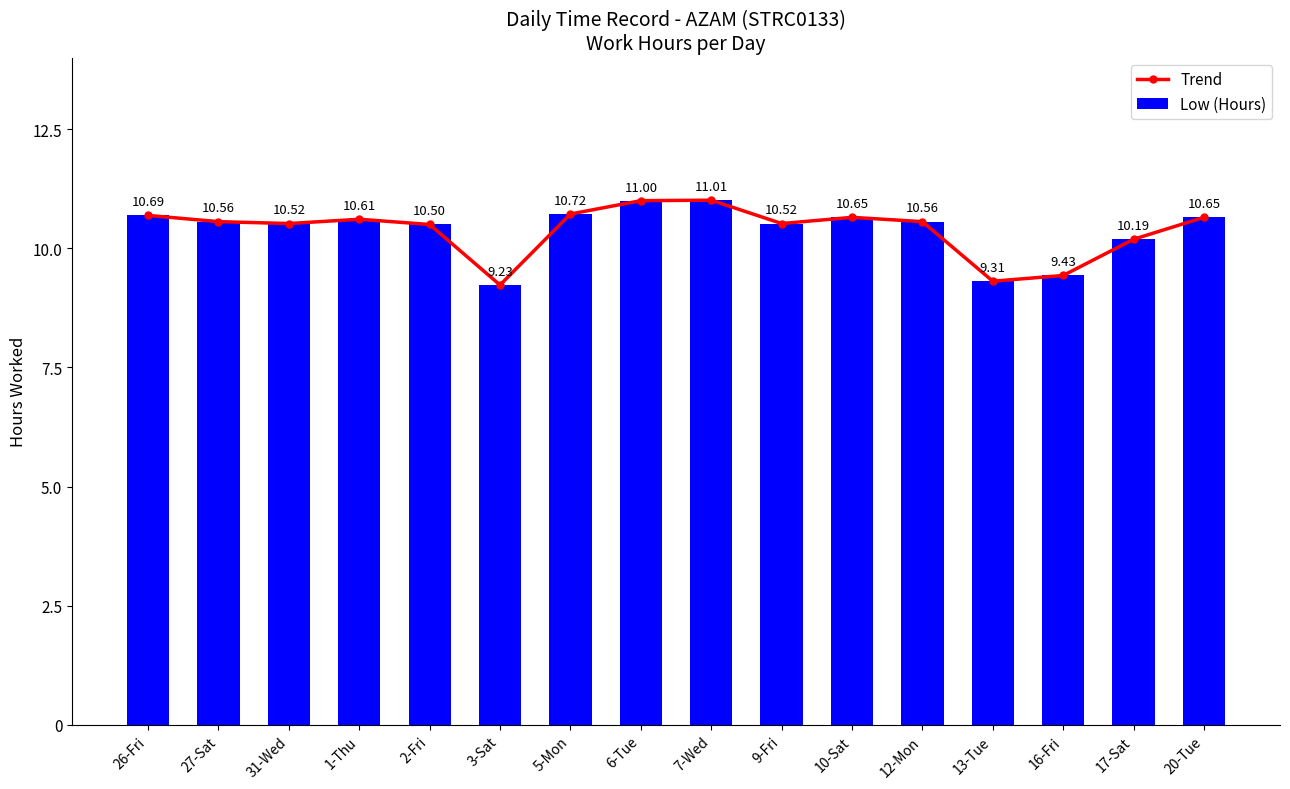

At which label does Trend reach its minimum?

3-Sat